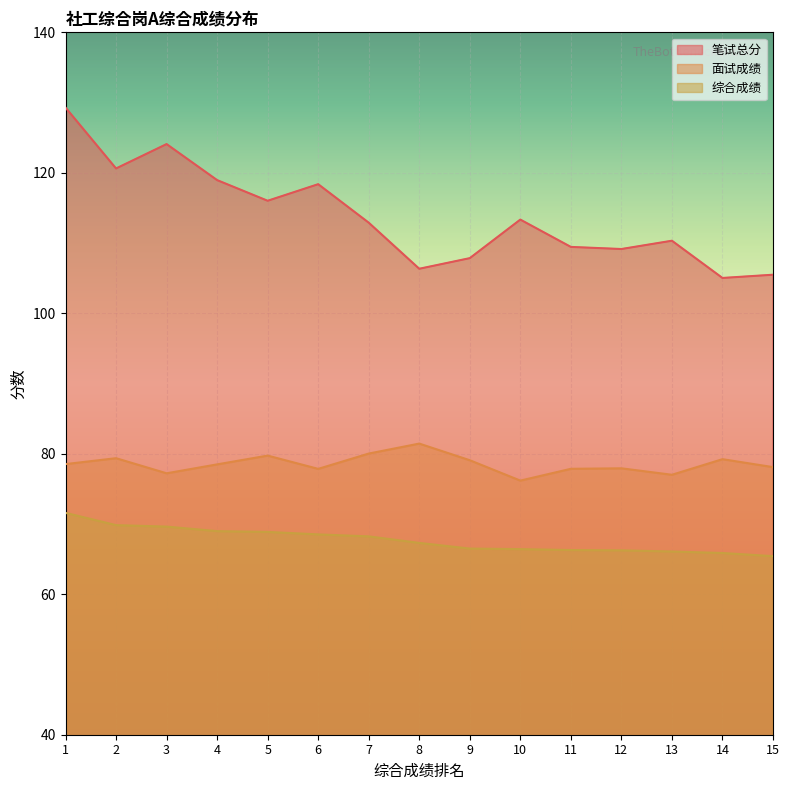

Between 2 and 6, which series saw the biggest shift?

笔试总分